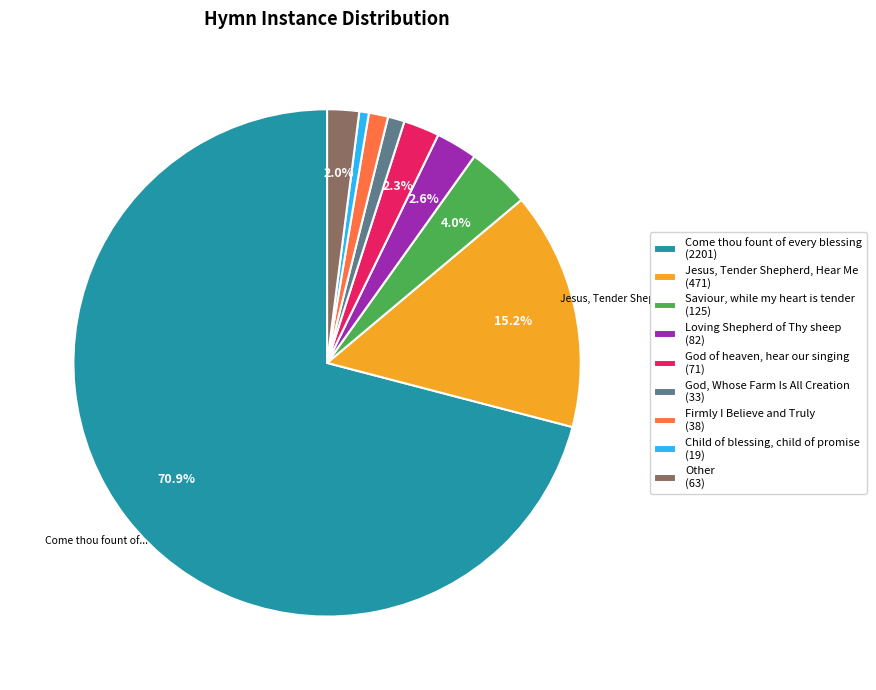

Rank the categories by value from highest to lowest.

Come thou fount of every blessing, Jesus, Tender Shepherd, Hear Me, Saviour, while my heart is tender, Loving Shepherd of Thy sheep, God of heaven, hear our singing, Other, Firmly I Believe and Truly, God, Whose Farm Is All Creation, Child of blessing, child of promise